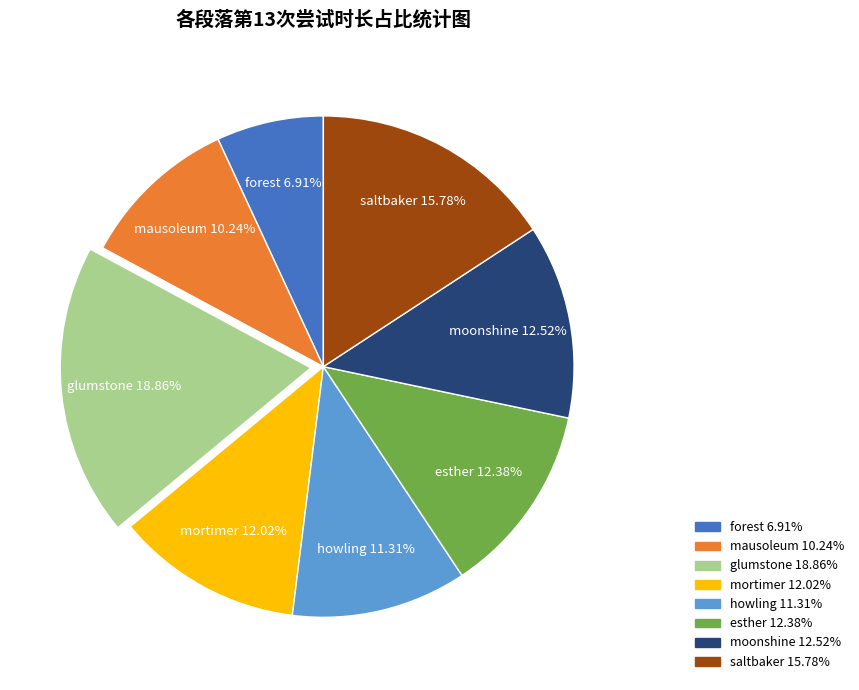

To the nearest percent, what is the average slice percentage?

12%